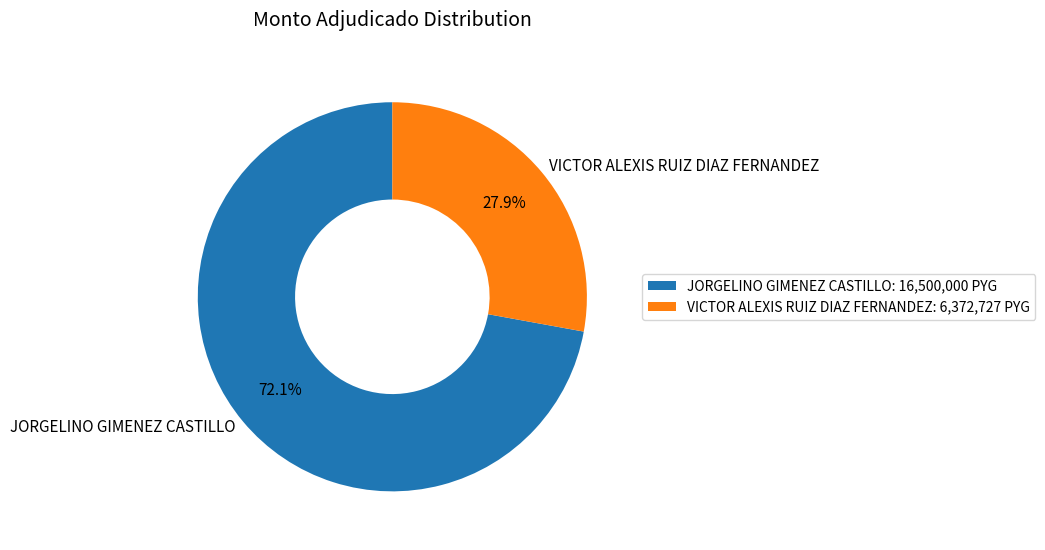

To the nearest percent, what is the combined percentage of JORGELINO GIMENEZ CASTILLO and VICTOR ALEXIS RUIZ DIAZ FERNANDEZ?

100%